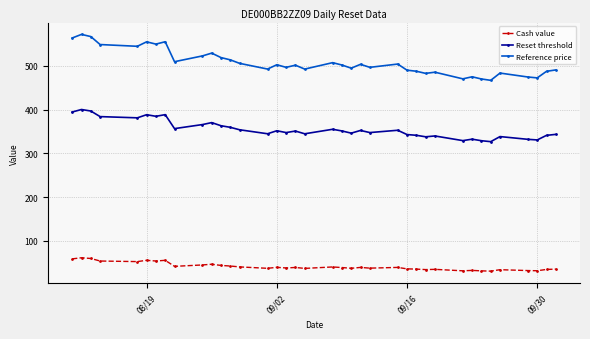

How many values in the Reference price series are below 502?

19